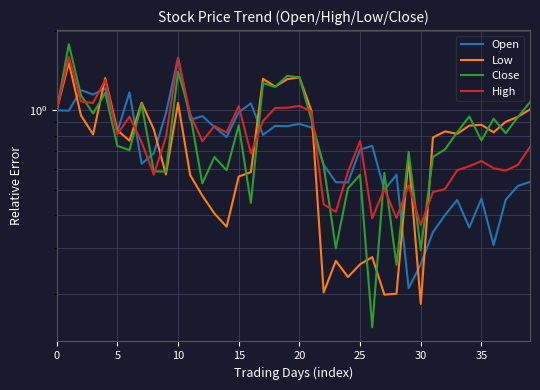

What is the sum of the High values at 15 and 9?

1.8